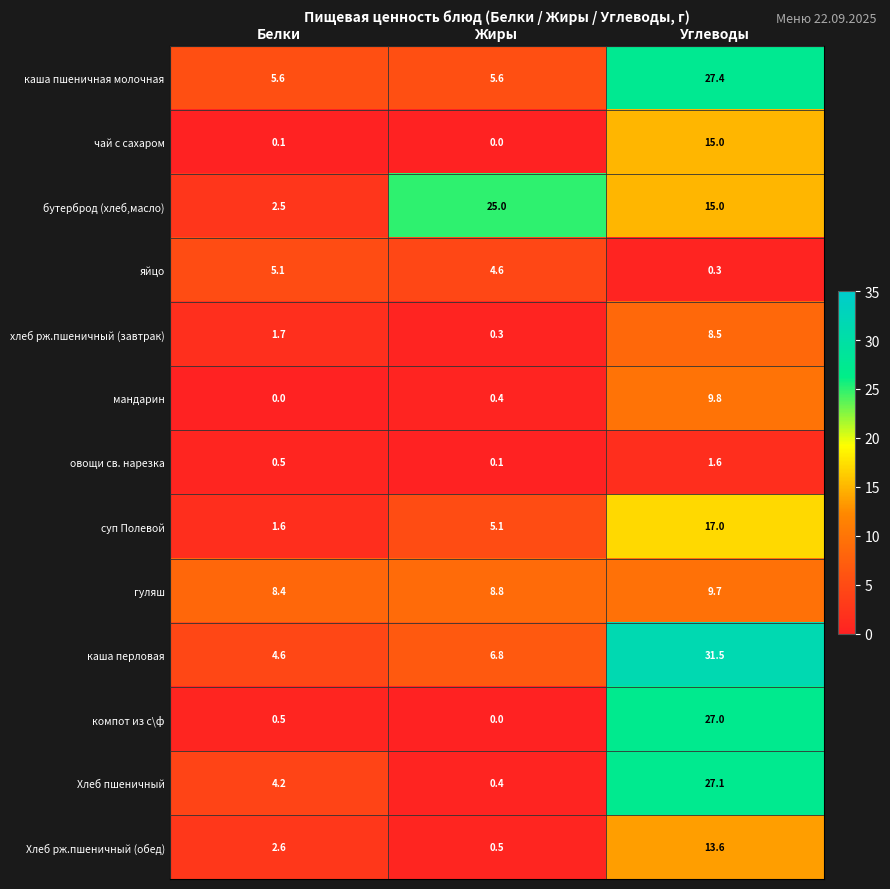

What is the difference between the highest and lowest values at Углеводы?

31.2